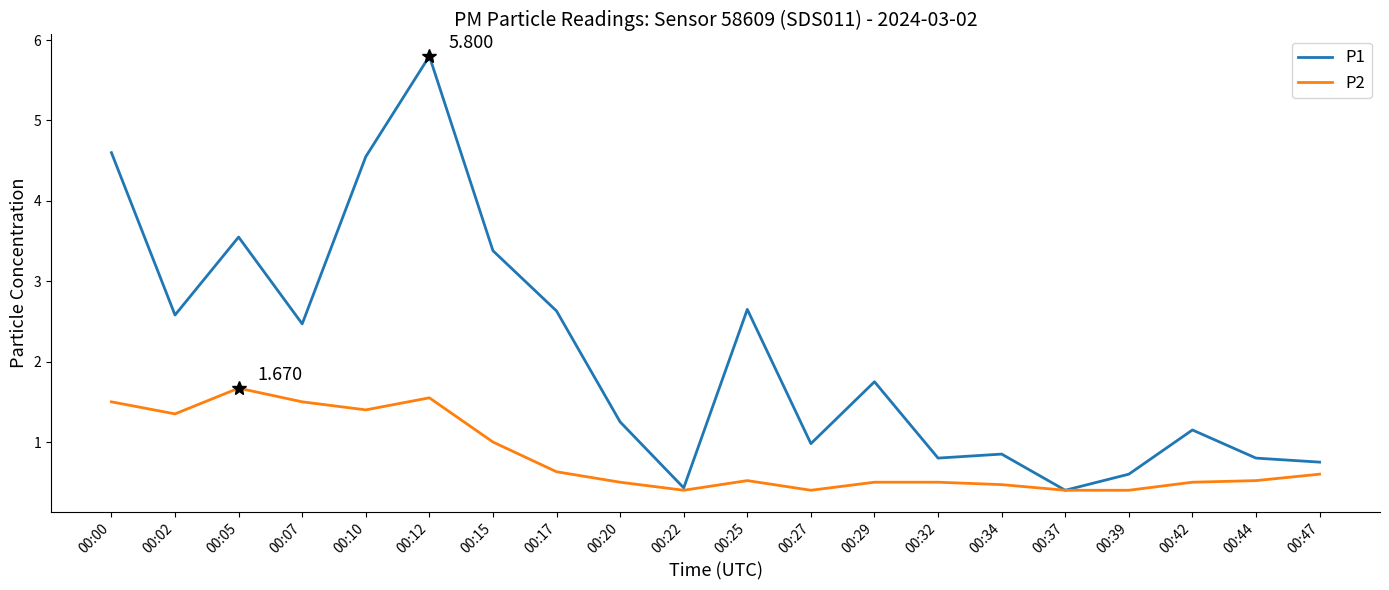

Where is P2 nearest to the value 1?

00:15